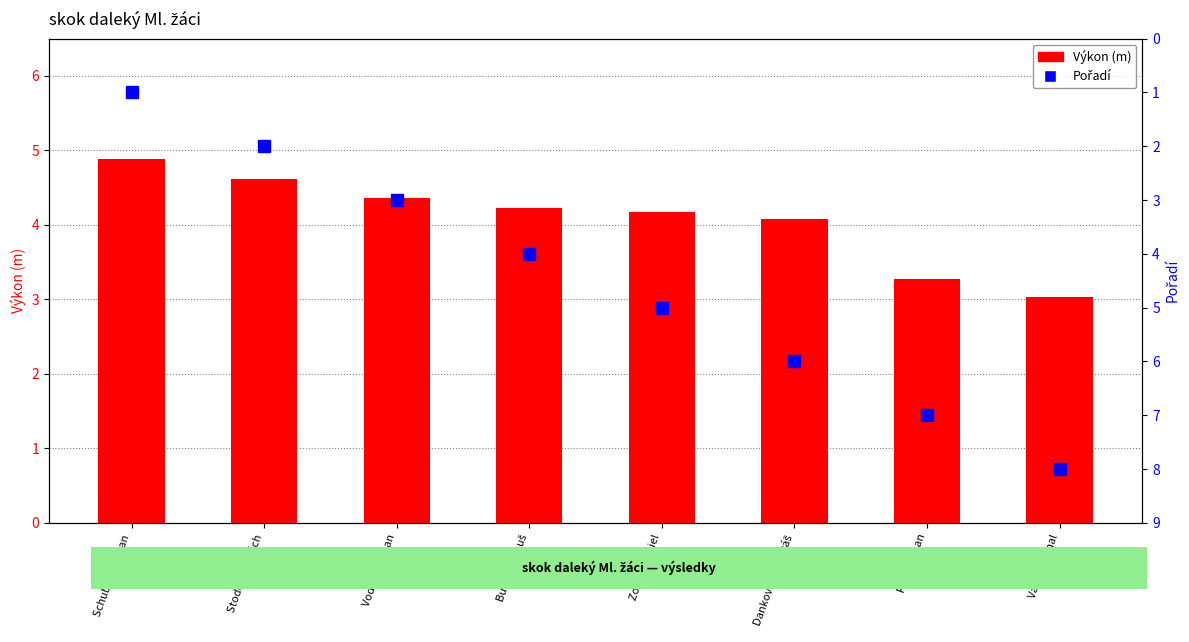

Which has a higher value, Filip Roman or Budig Matouš?

Budig Matouš